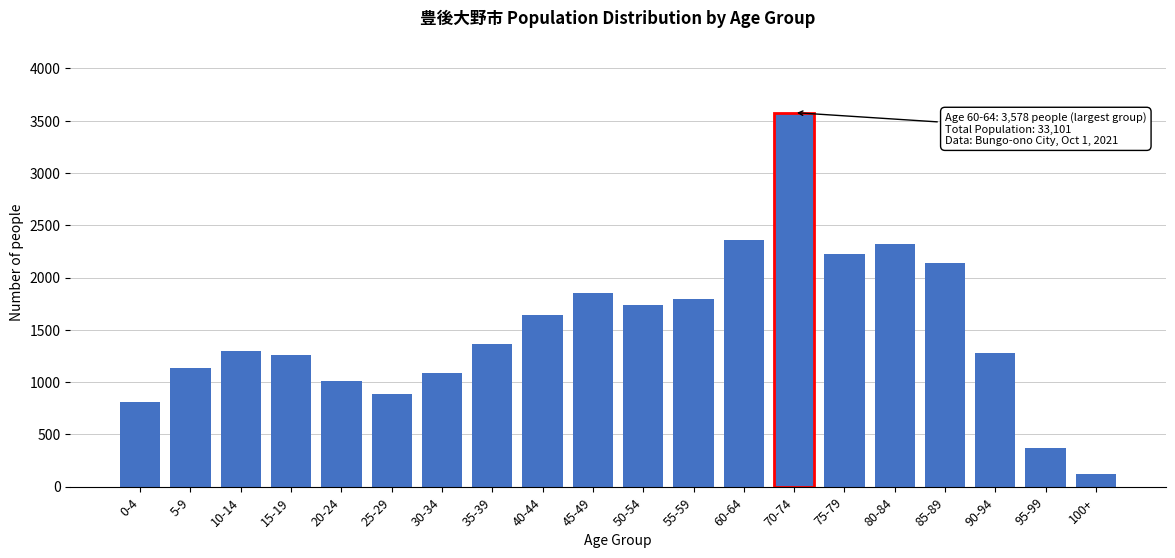

Reading left to right, extract all data points from this chart.

0-4=813	5-9=1131	10-14=1298	15-19=1256	20-24=1014	25-29=889	30-34=1091	35-39=1363	40-44=1639	45-49=1854	50-54=1734	55-59=1794	60-64=2360	70-74=3578	75-79=2228	80-84=2324	85-89=2135	90-94=1277	95-99=374	100+=124